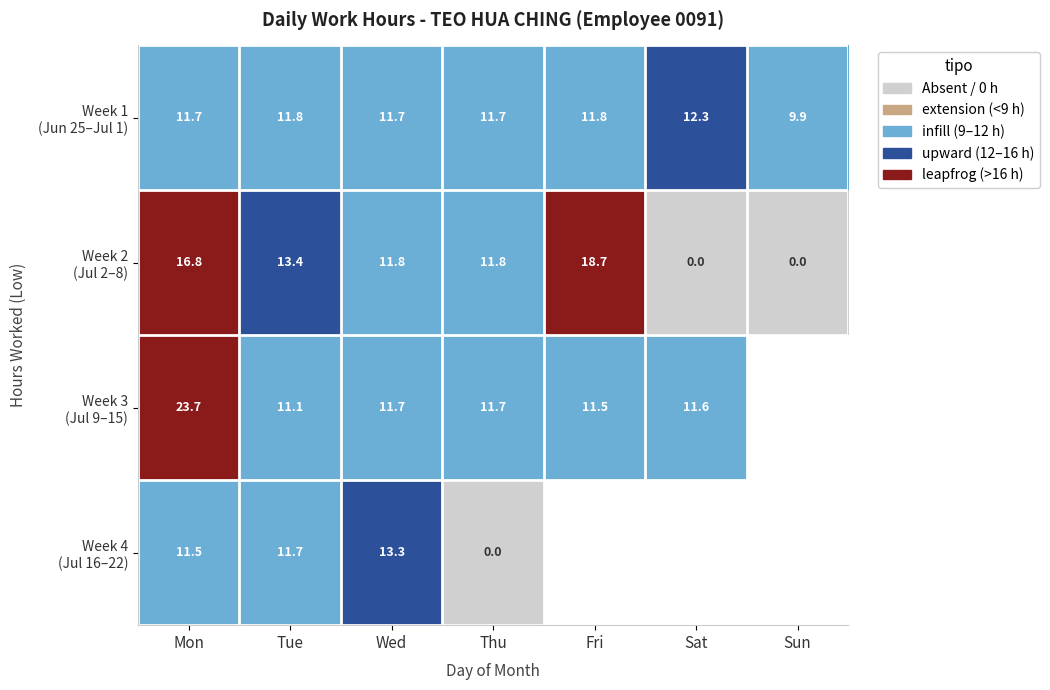

At which category does the chart reach its minimum across all series?

Sat